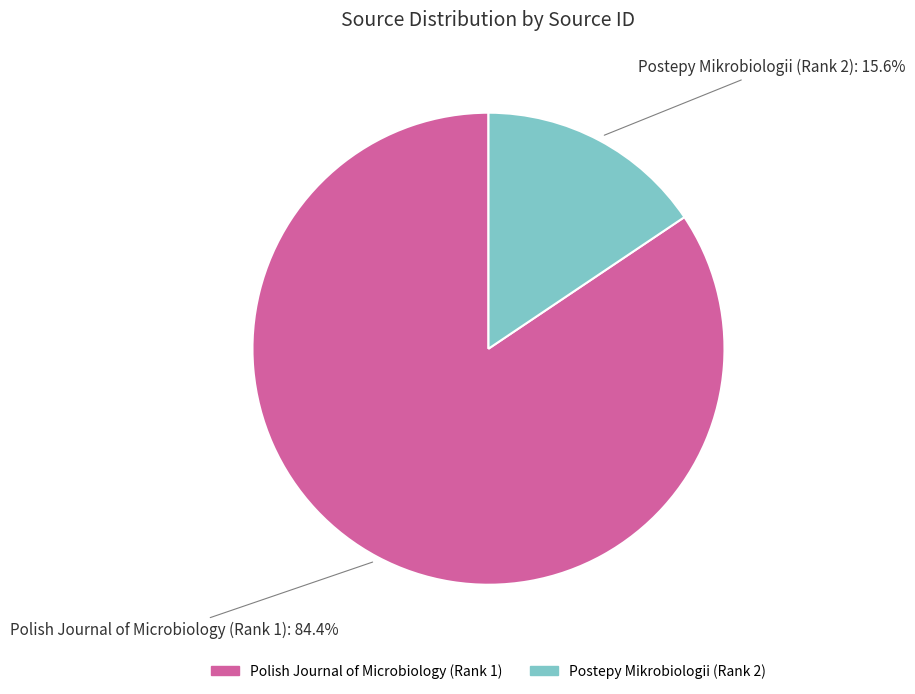

True or false: Postepy Mikrobiologii (Rank 2) accounts for 28% of the total.

False